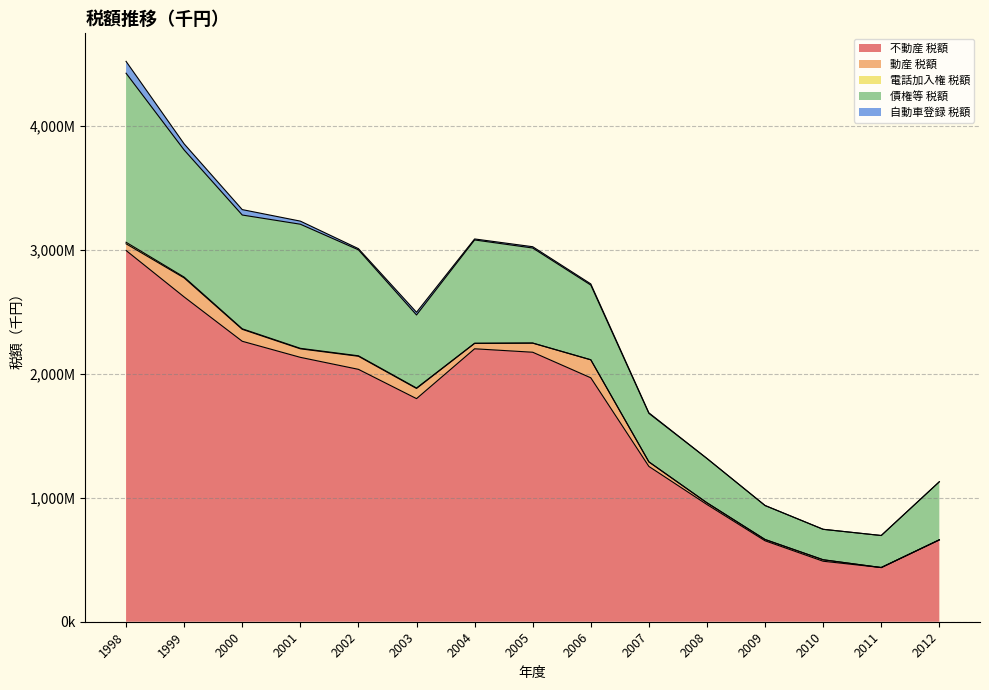

How many values in 自動車登録 税額 are above zero?

12